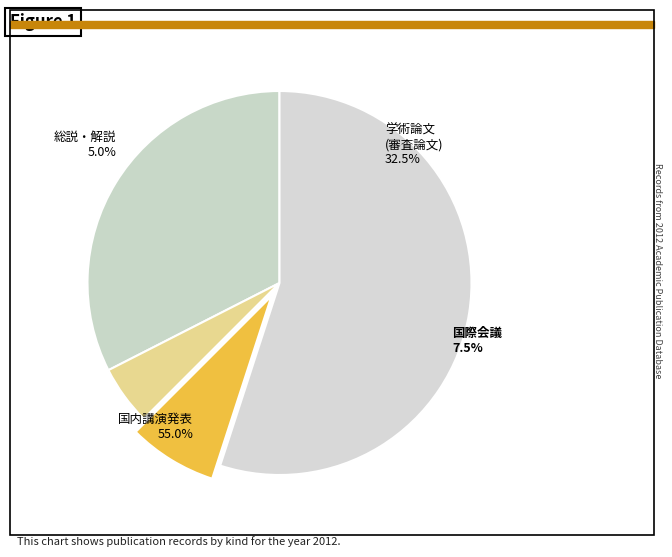

What is the smallest slice in the pie chart?

総説・解説